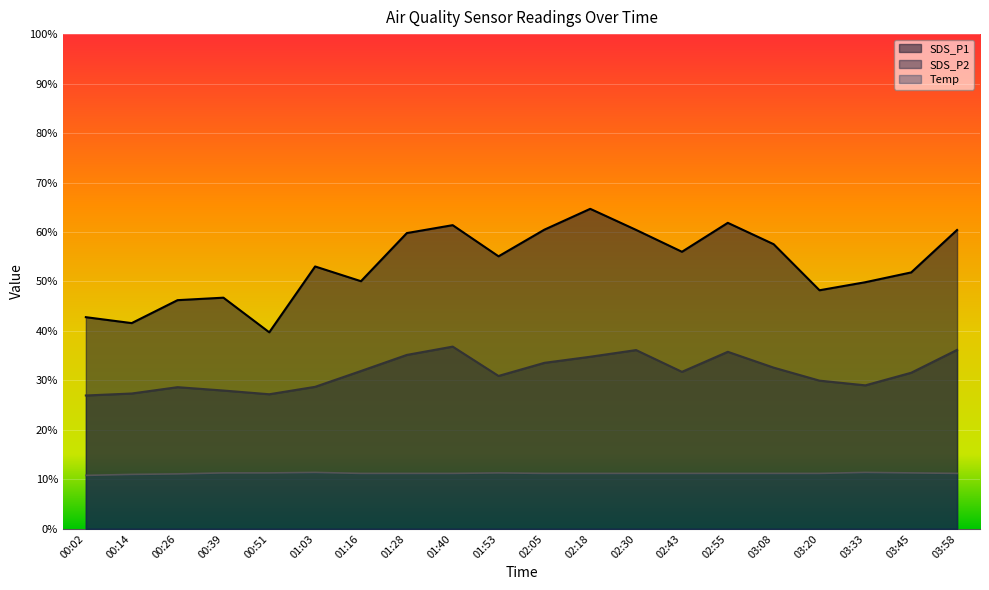

Between 00:26 and 03:58, which series saw the biggest shift?

SDS_P1